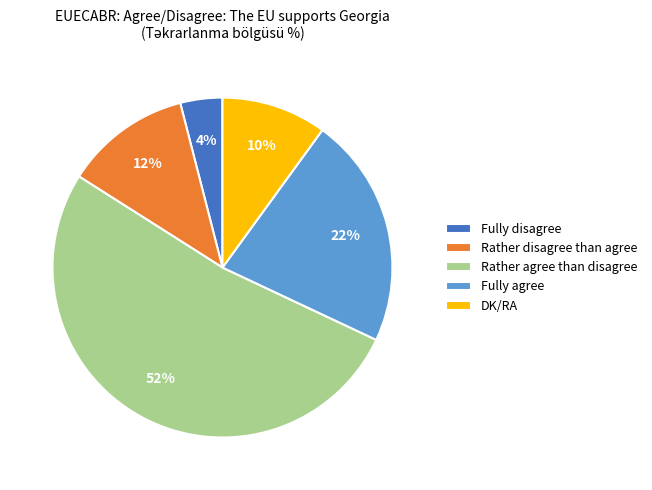

The Rather agree than disagree slice represents 52% of the pie. True or false?

True